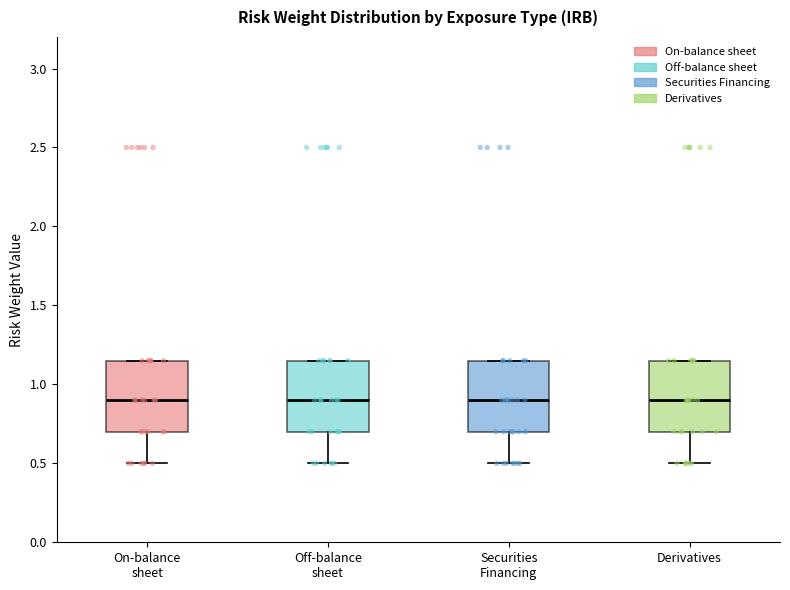

Where does the lower whisker of the box for On-balance sheet end on the y-axis? The values are not printed on the chart, so give them approximately, as read against the axis.

0.50